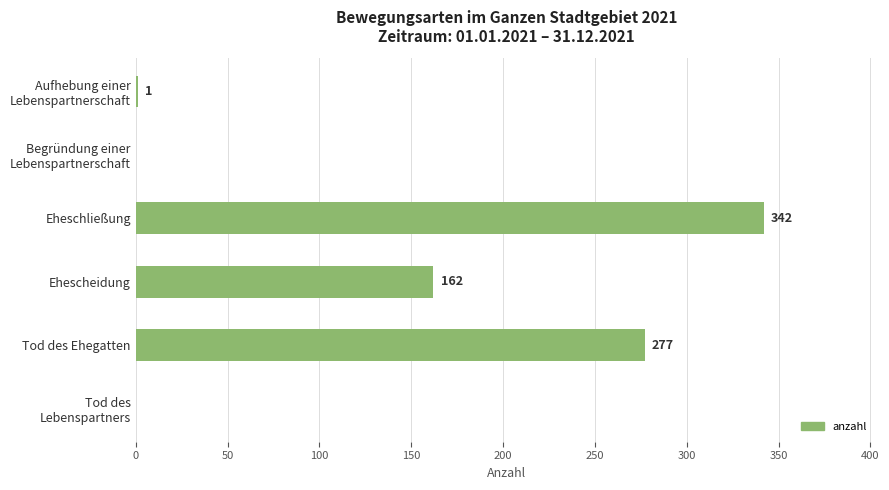

At which label is the value closest to 171?

Ehescheidung